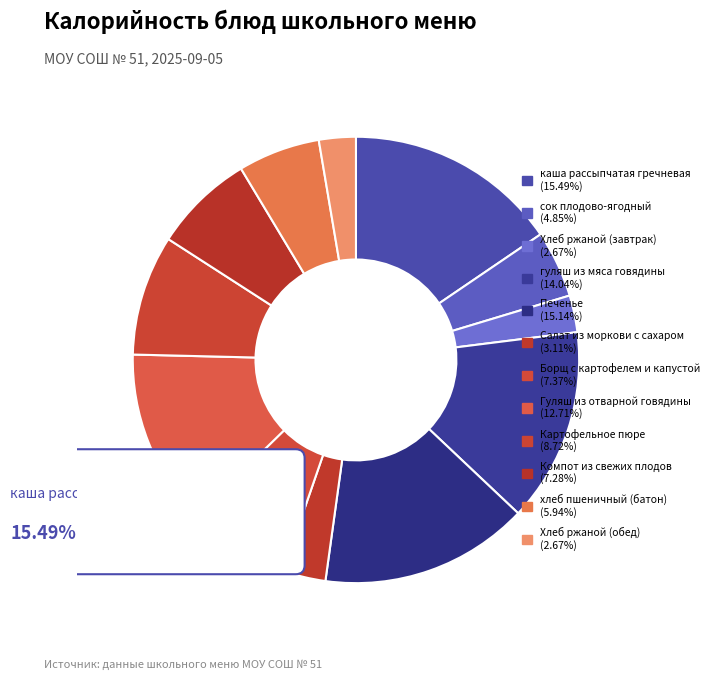

Is it true that Борщ с картофелем и капустой is 7% of the pie?

True